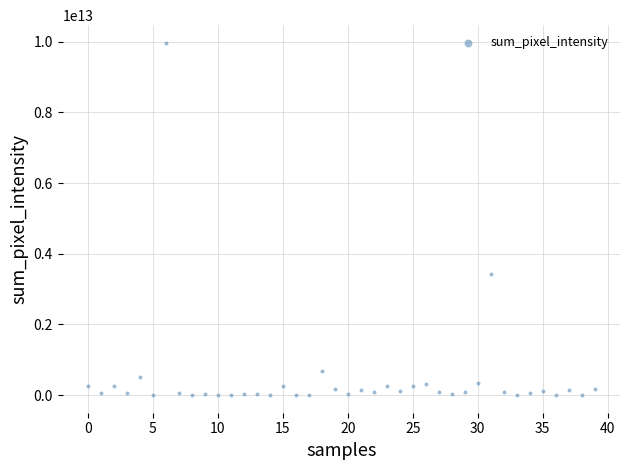

What Y value in the scatter plot is closest to 4985594208500?

3419970000000